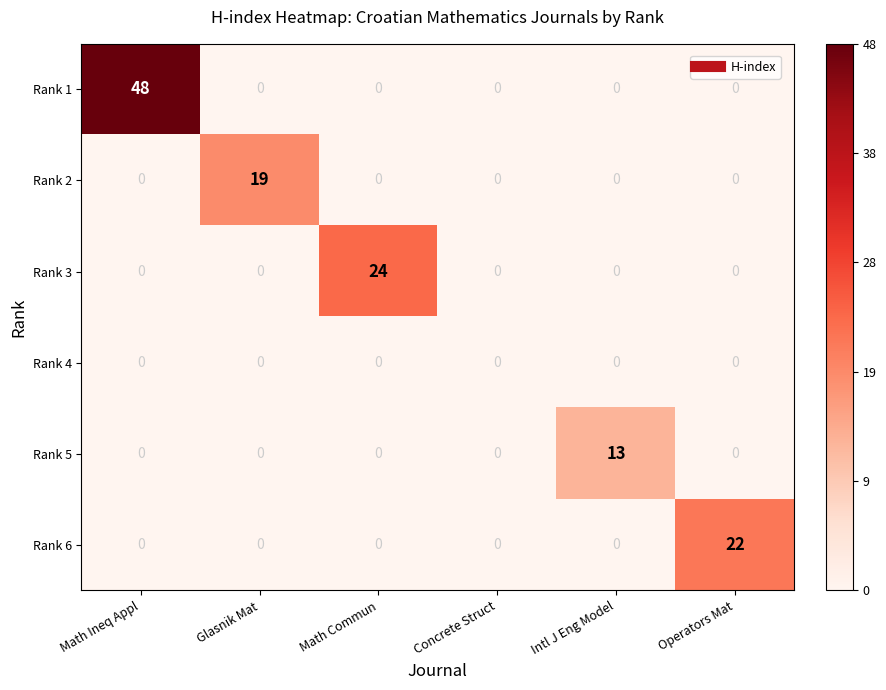

Between Math Ineq Appl and Glasnik Mat, which series saw the biggest shift?

Rank 1